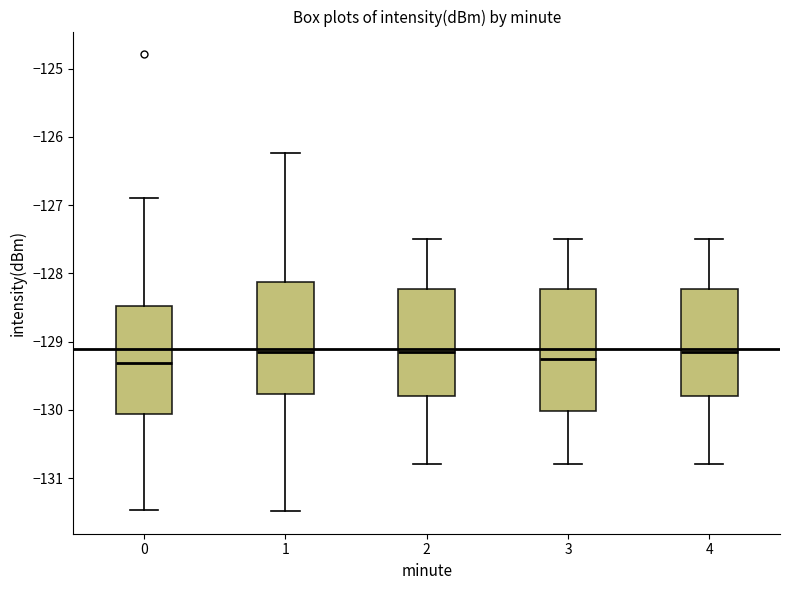

Reading left to right, transcribe this box plot: for each box, give where its median line is, the range the box spans, and where its two whiskers end, as read against the y-axis. The values are not printed on the chart, so give them approximately, as read against the axis.

0: median -129.3, box -130.1 to -128.5, whiskers -131.5 to -126.9
1: median -129.1, box -129.8 to -128.1, whiskers -131.5 to -126.2
2: median -129.1, box -129.8 to -128.2, whiskers -130.8 to -127.5
3: median -129.2, box -130.0 to -128.2, whiskers -130.8 to -127.5
4: median -129.1, box -129.8 to -128.2, whiskers -130.8 to -127.5